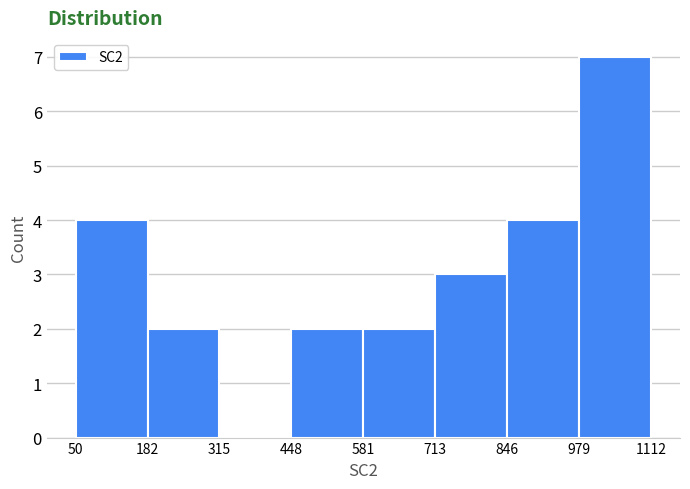

Reading left to right, list every bar in this chart as the range it spans on the x-axis followed by its height. The values are not printed on the chart, so give them approximately, as read against the axis.

50 to 182: 4
182 to 315: 2
315 to 448: 0
448 to 581: 2
581 to 713: 2
713 to 846: 3
846 to 979: 4
979 to 1112: 7